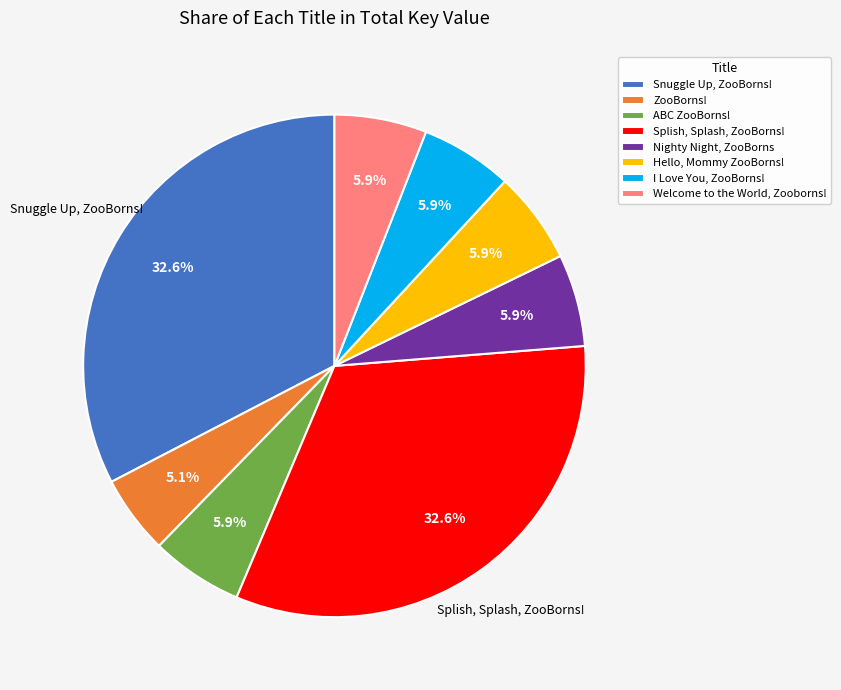

What is the ratio of the value at Splish, Splash, ZooBorns! to the value at ZooBorns!?

6.4